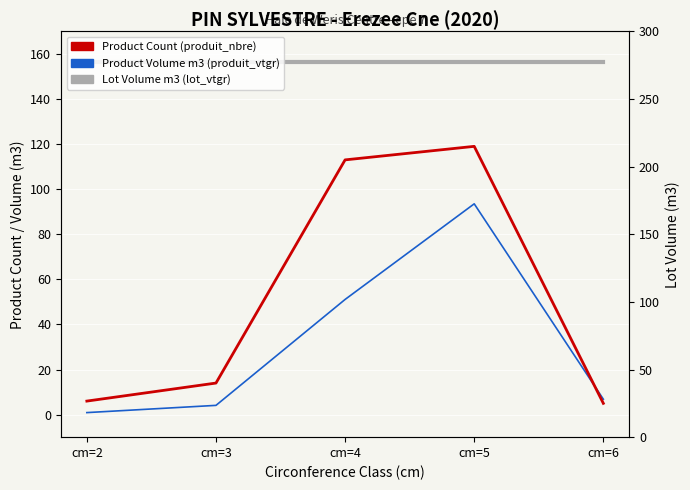

Is it true that Product Count (produit_nbre) equals 53.7 at cm=4?

False